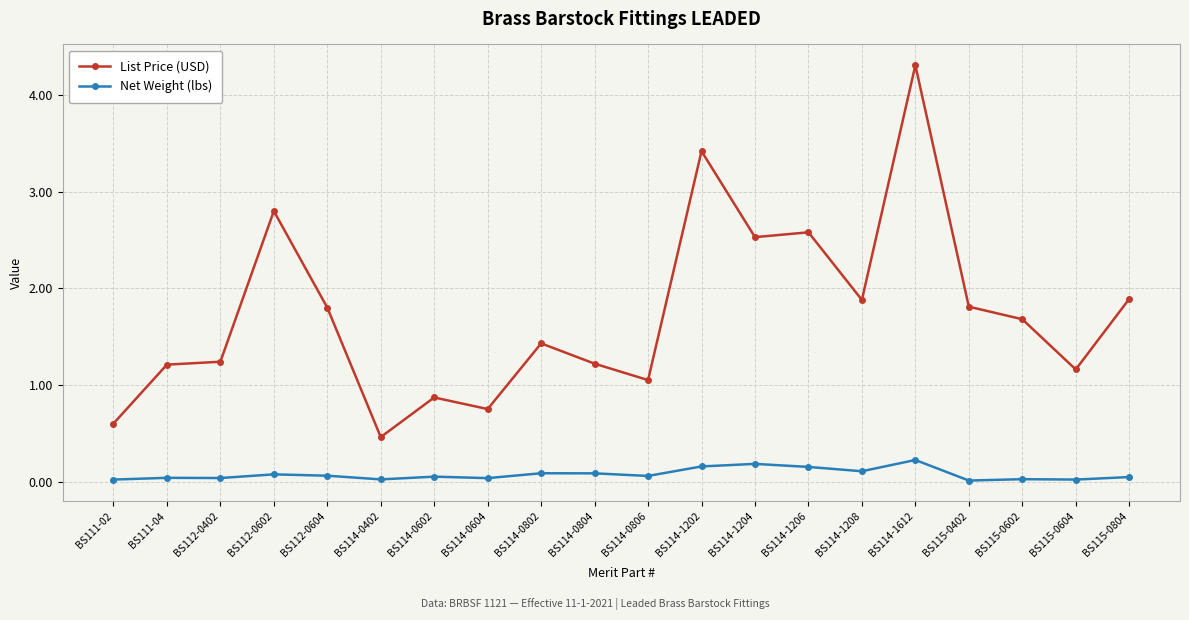

True or false: List Price (USD) has more than 1 points higher than both neighbors.

True